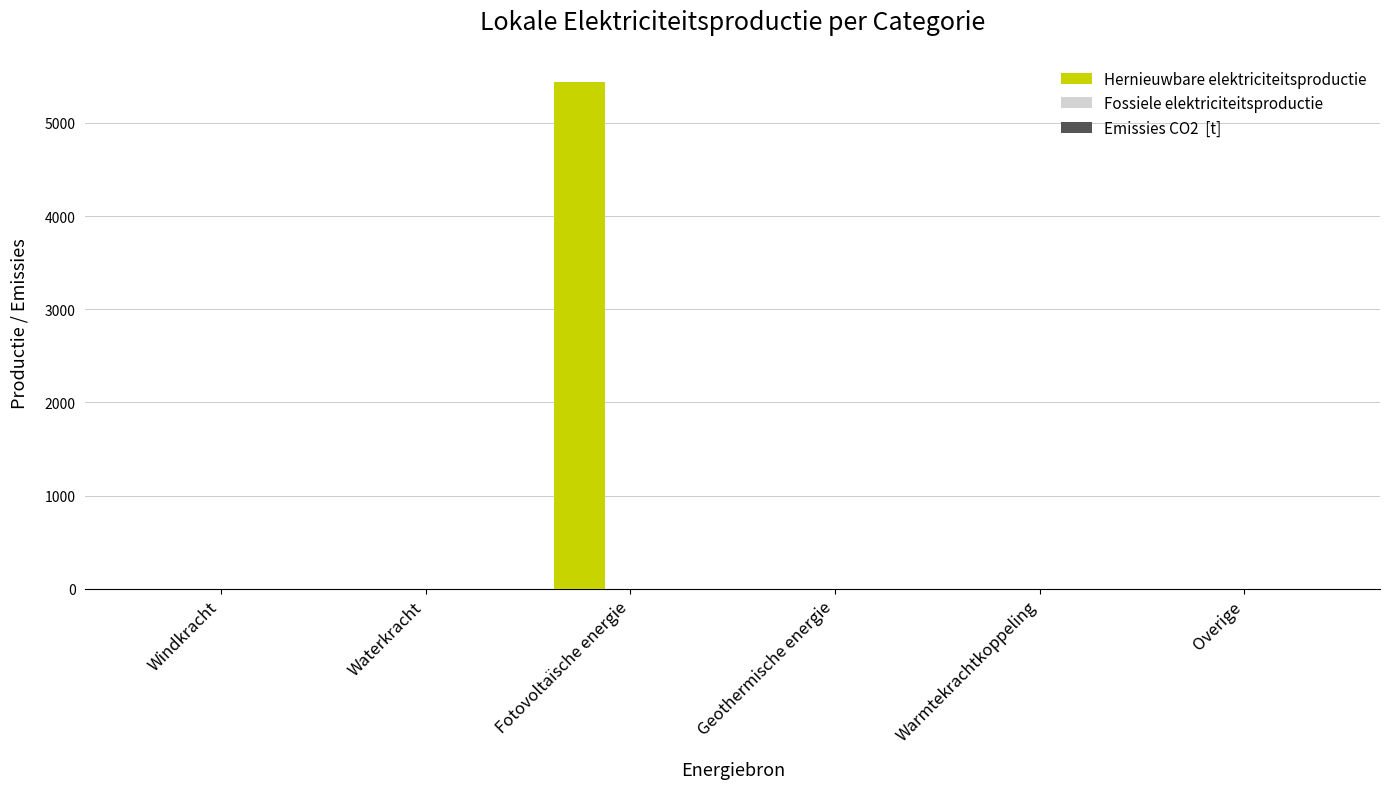

The chart shows a value of 1722.3 at Waterkracht. True or false?

False